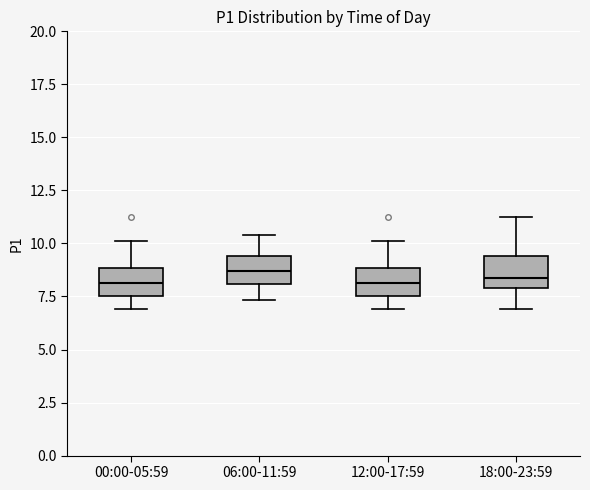

Where is the lower edge of the box for 00:00-05:59 on the y-axis? The values are not printed on the chart, so give them approximately, as read against the axis.

7.5